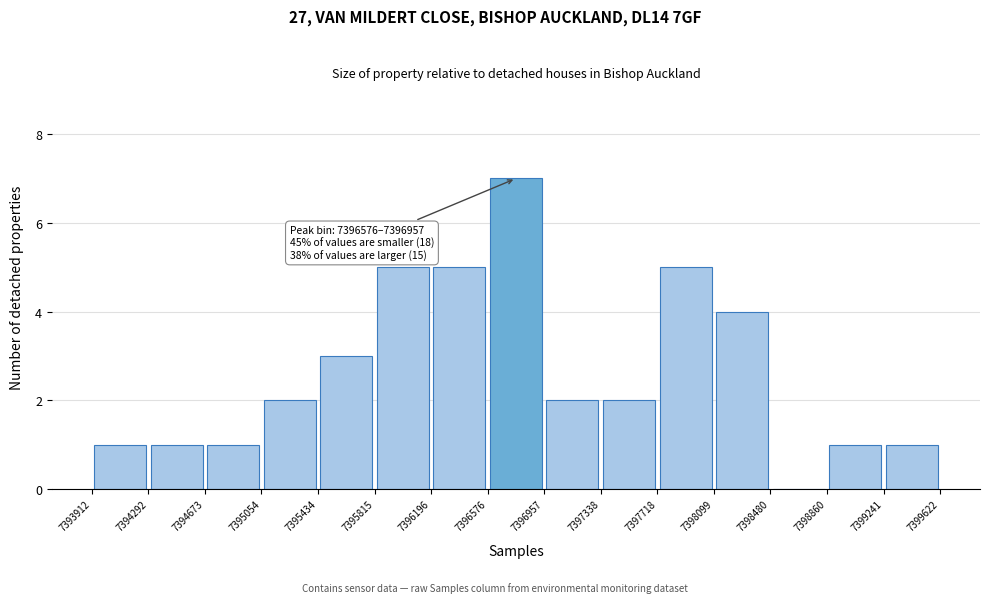

Which range on the x-axis has the tallest bar?

7396576 to 7396957